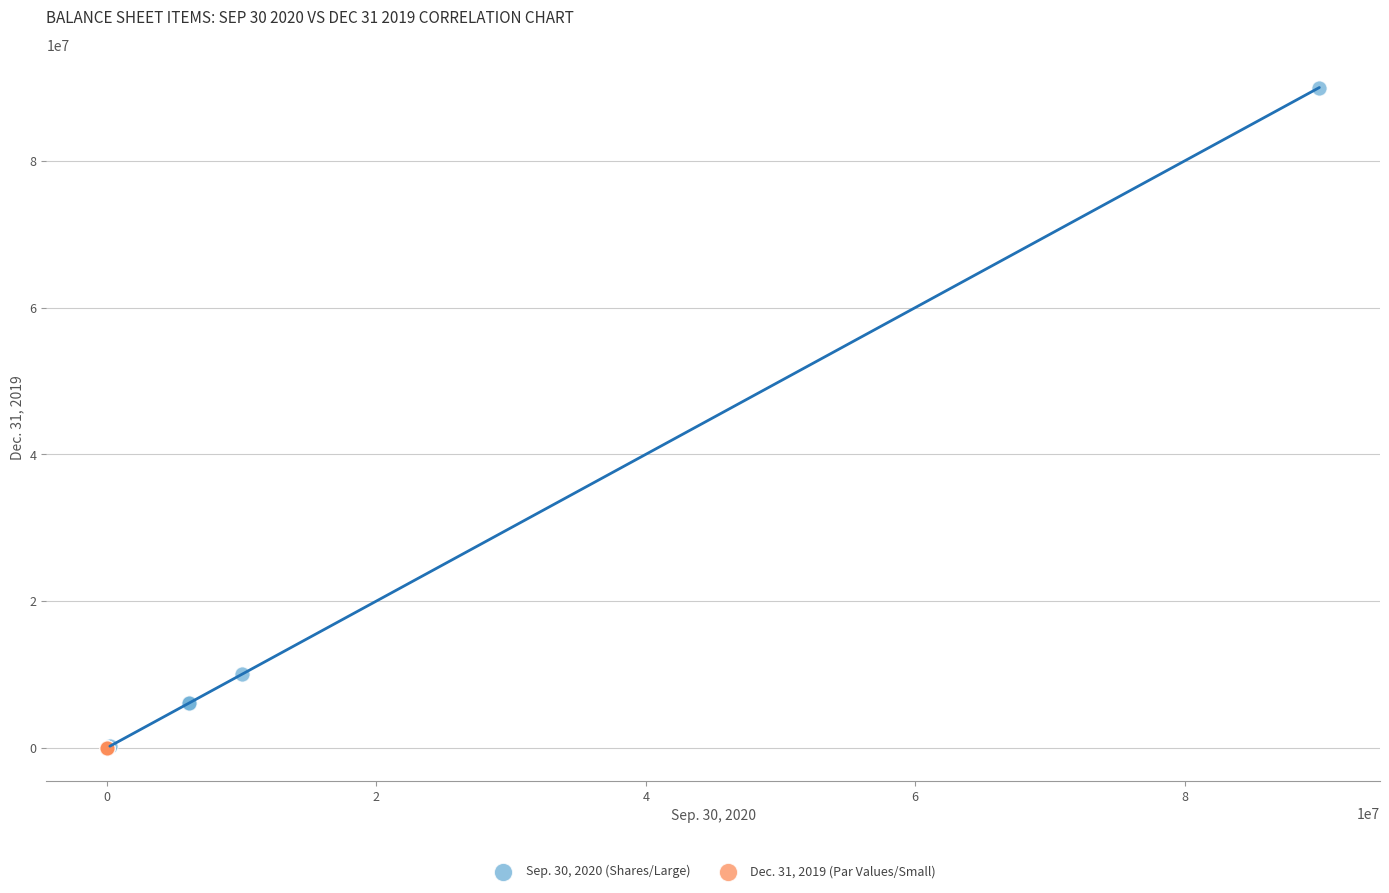

What are all the series names shown in the legend?

Sep. 30, 2020 (Shares/Large), Dec. 31, 2019 (Par Values/Small)